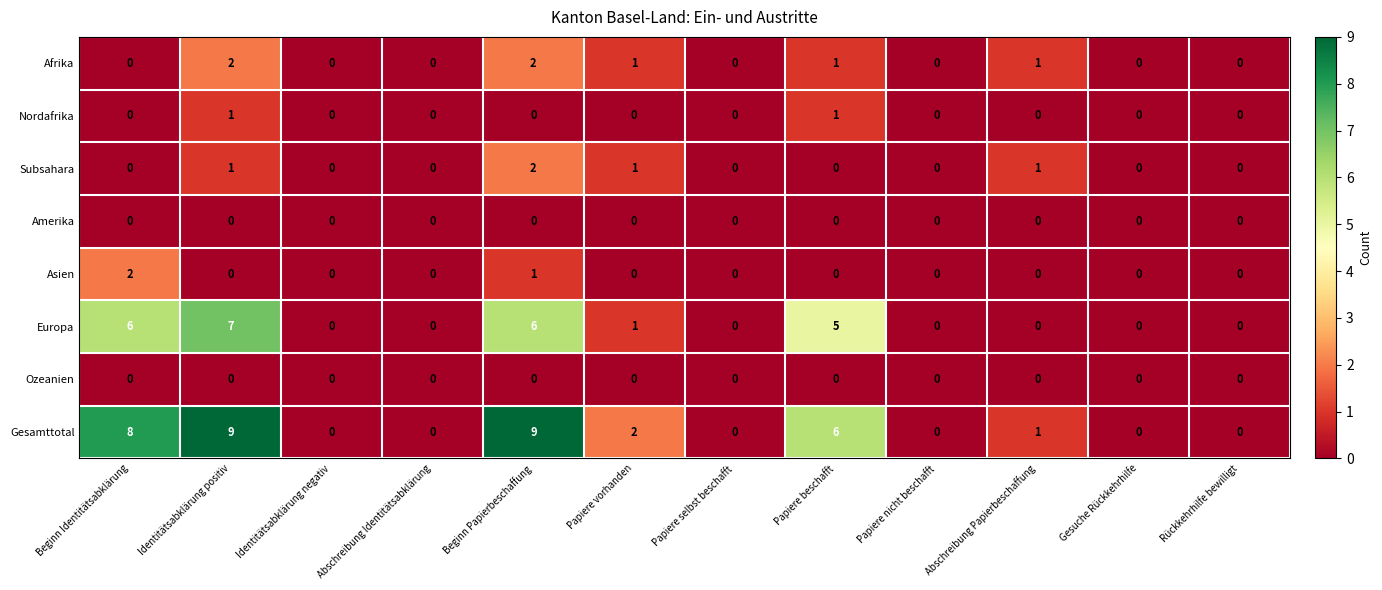

How many Europa values are between 0 and 6?

11